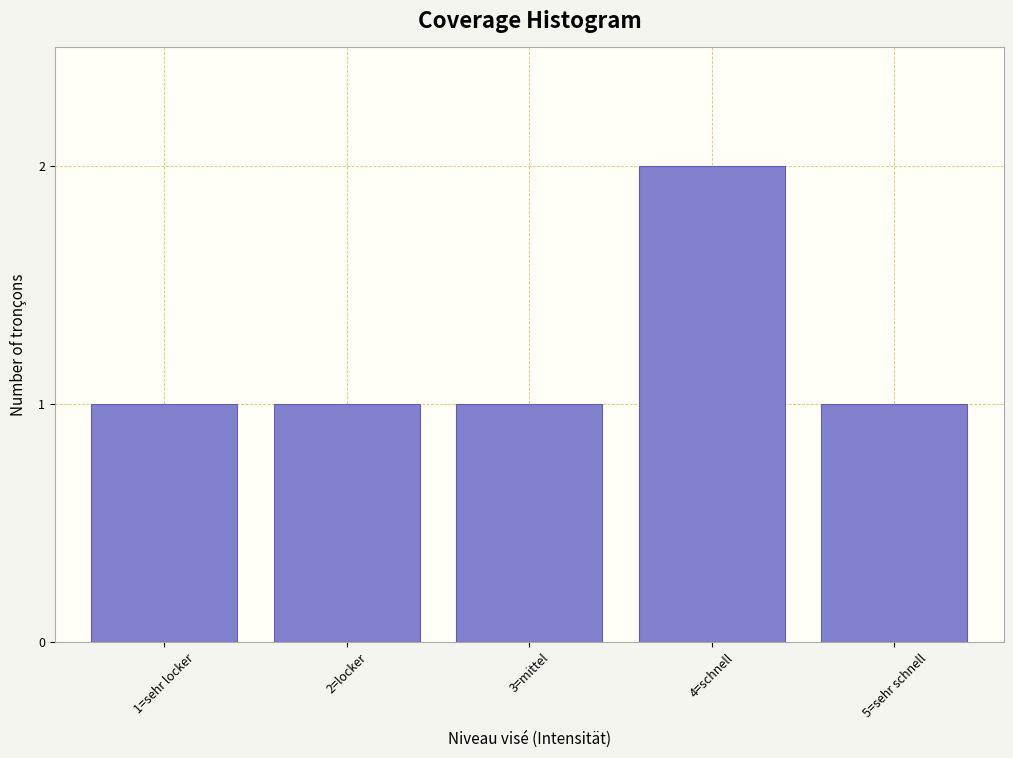

Reading left to right, what are all the values shown in this chart?

1=sehr locker=1	2=locker=1	3=mittel=1	4=schnell=2	5=sehr schnell=1